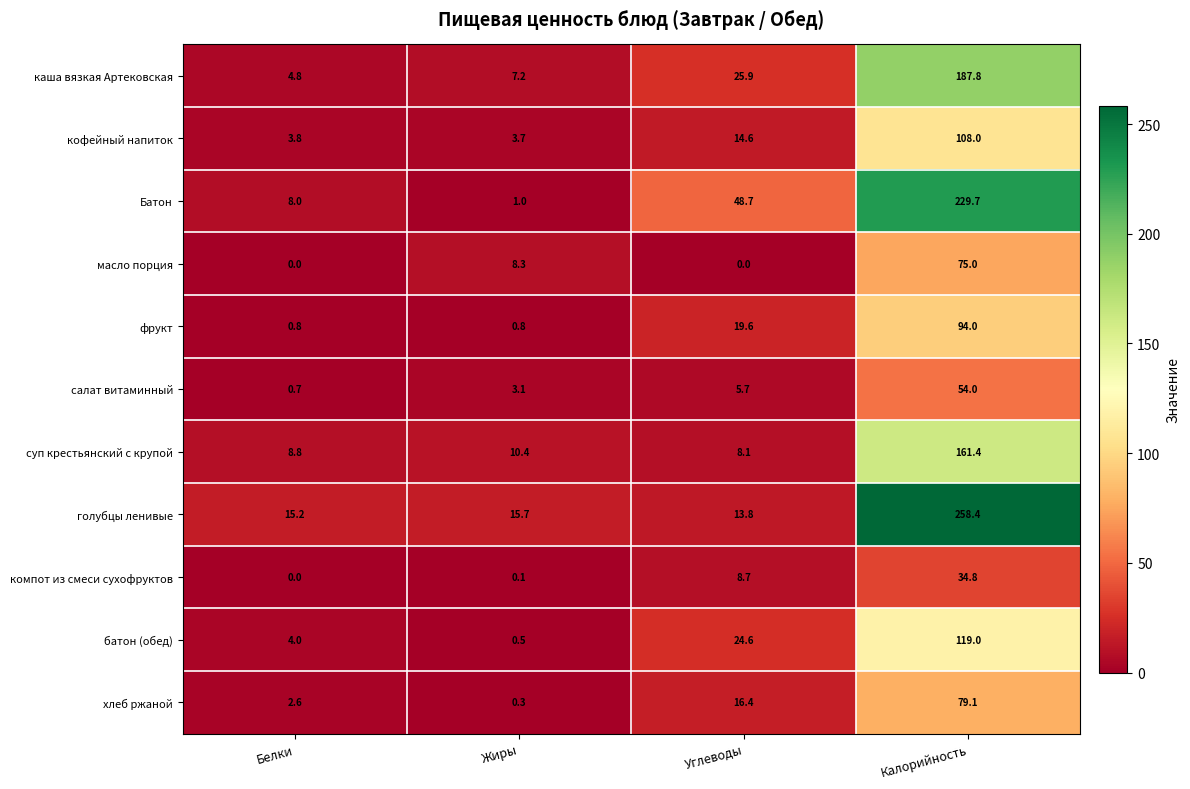

Which category has the lowest value in the хлеб ржаной series?

Жиры